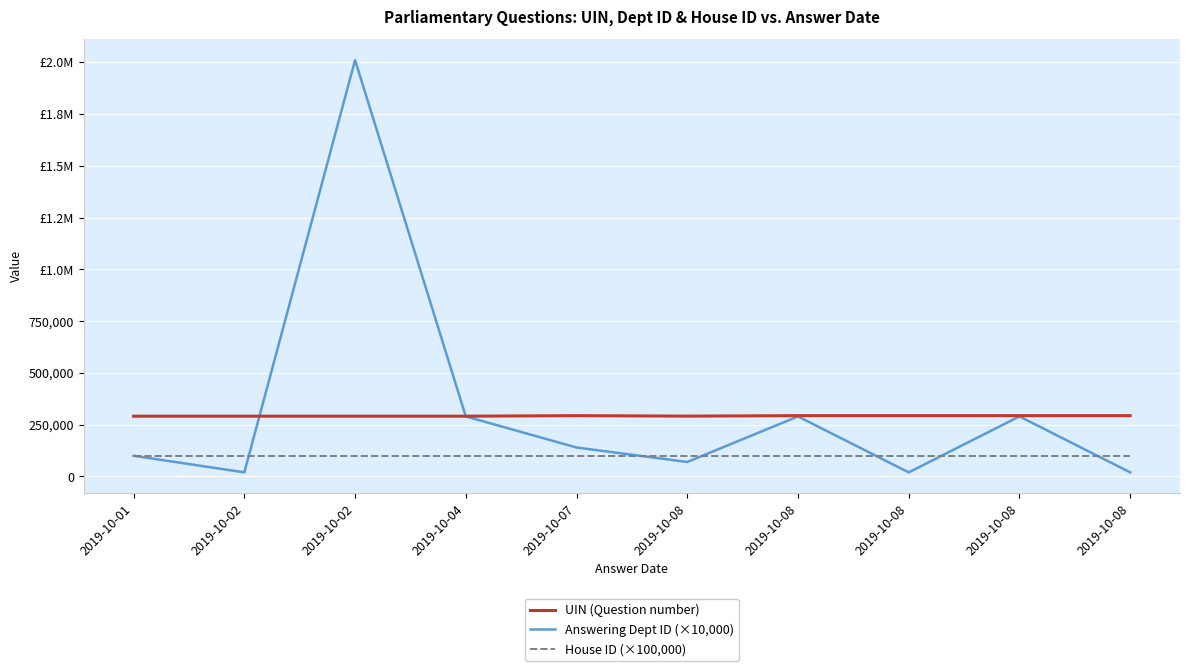

Which series has the widest spread of values?

Answering Dept ID (×10,000)